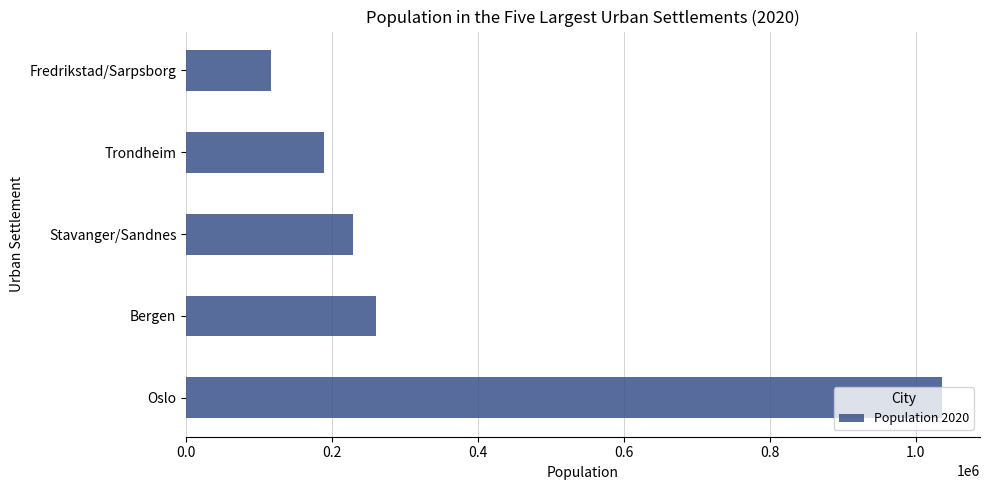

What is the minimum value shown in the chart?

116373